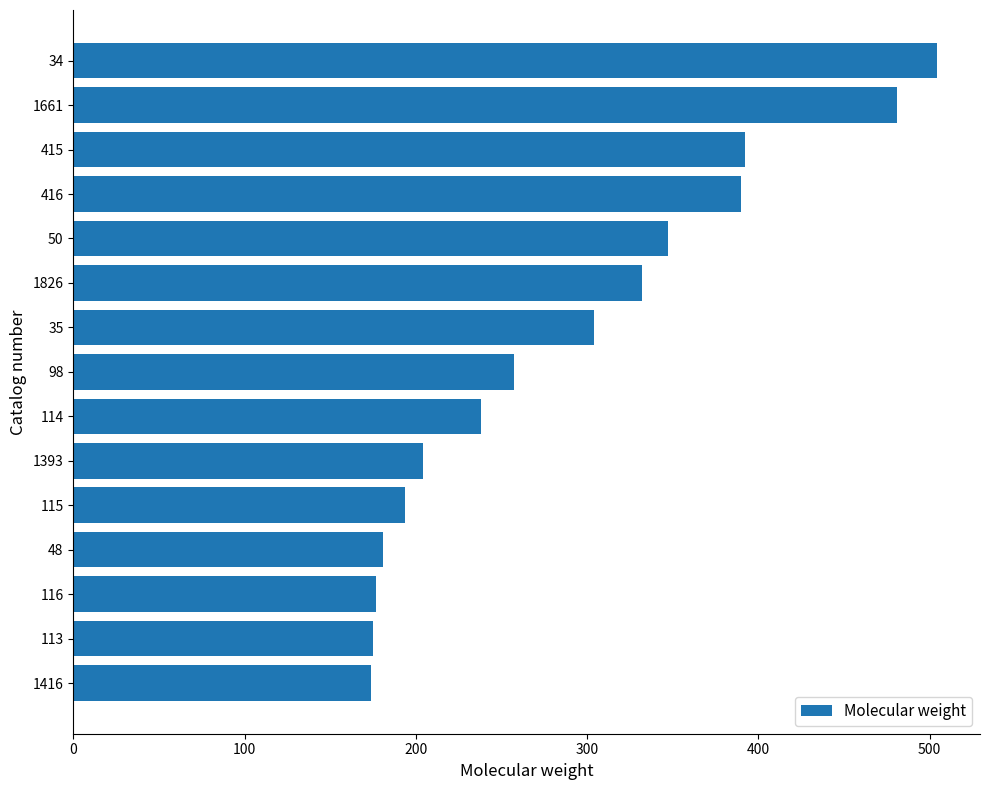

What is the sum of all values?

4350.1